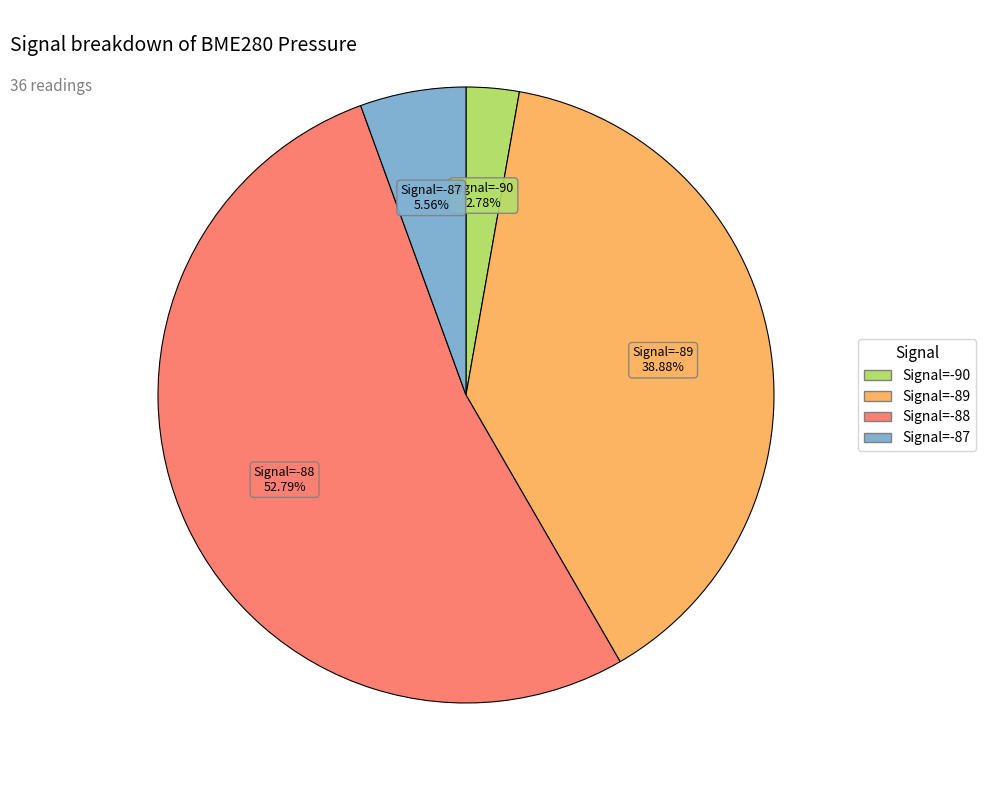

Is there a majority slice in this chart?

Yes